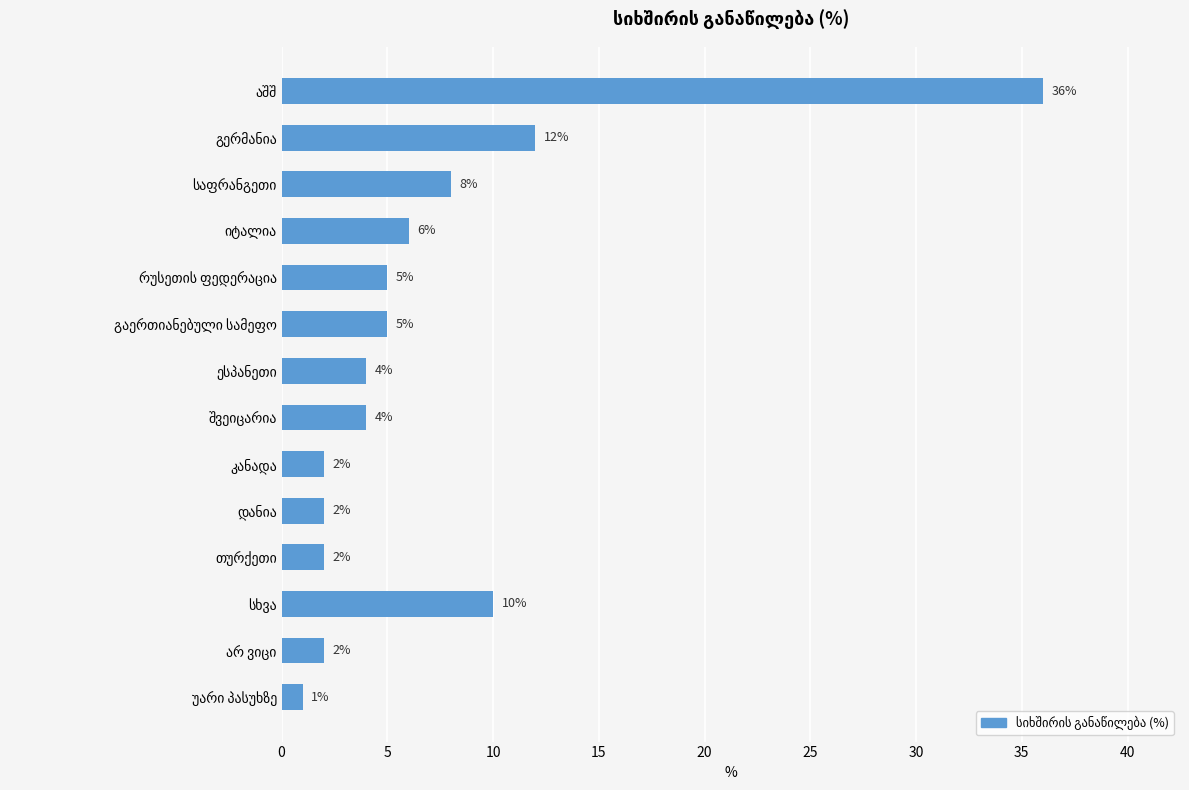

What is the maximum value shown in the chart?

36